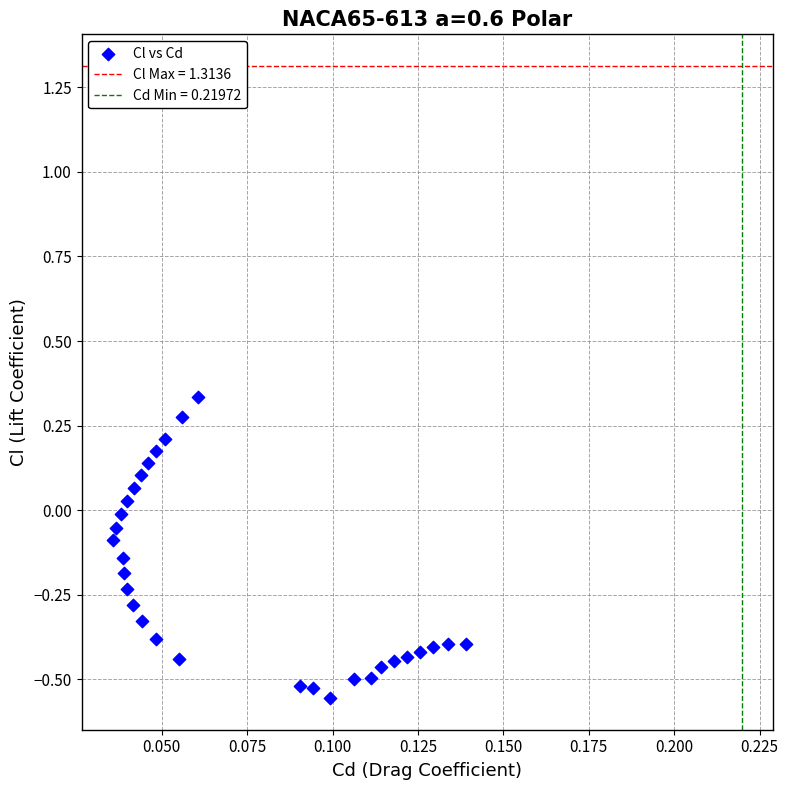

What is the range of Y values (max minus min)?

0.9